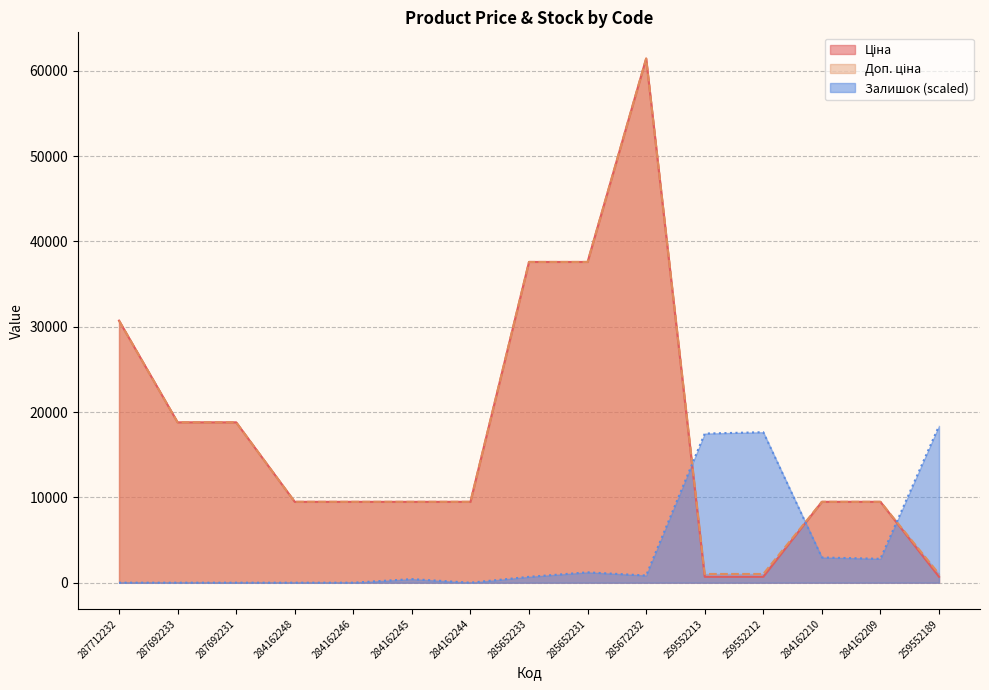

Does the chart have visible grid lines?

Yes